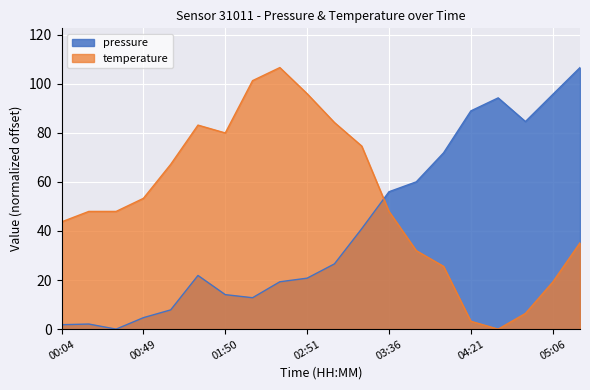

The value of temperature at 03:06 is 84.2. True or false?

True